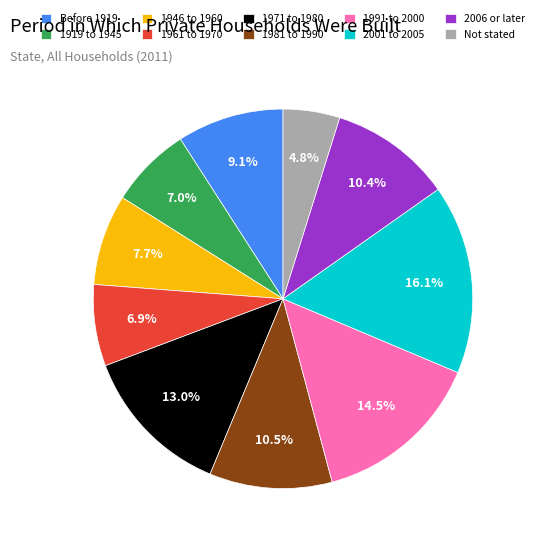

Which has a higher value, 1946 to 1960 or Not stated?

1946 to 1960